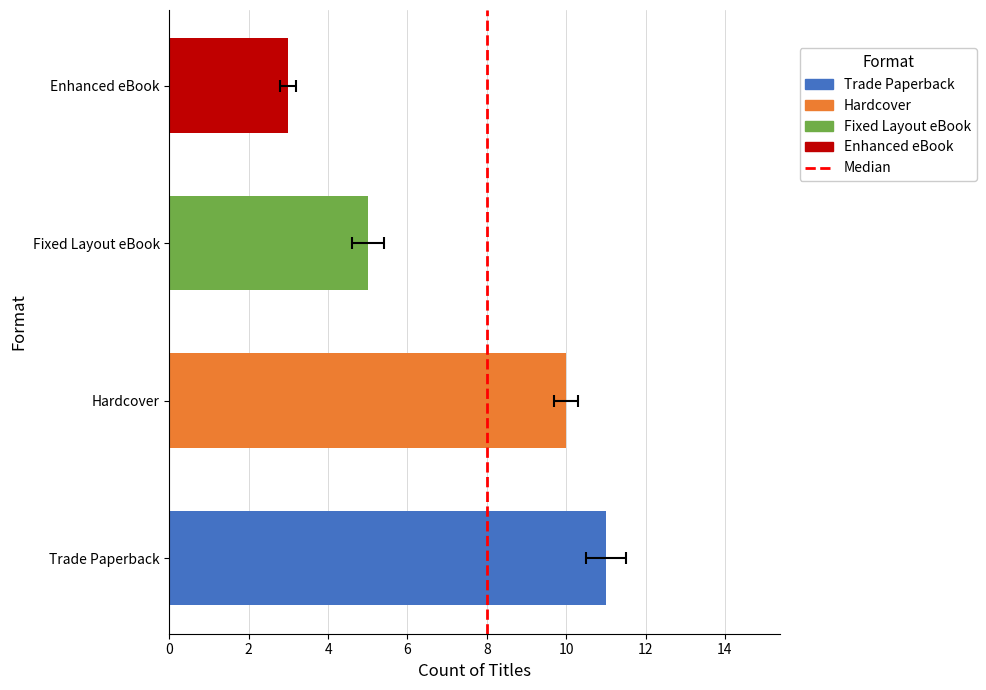

What is the difference between the values at 2 and 0?

1